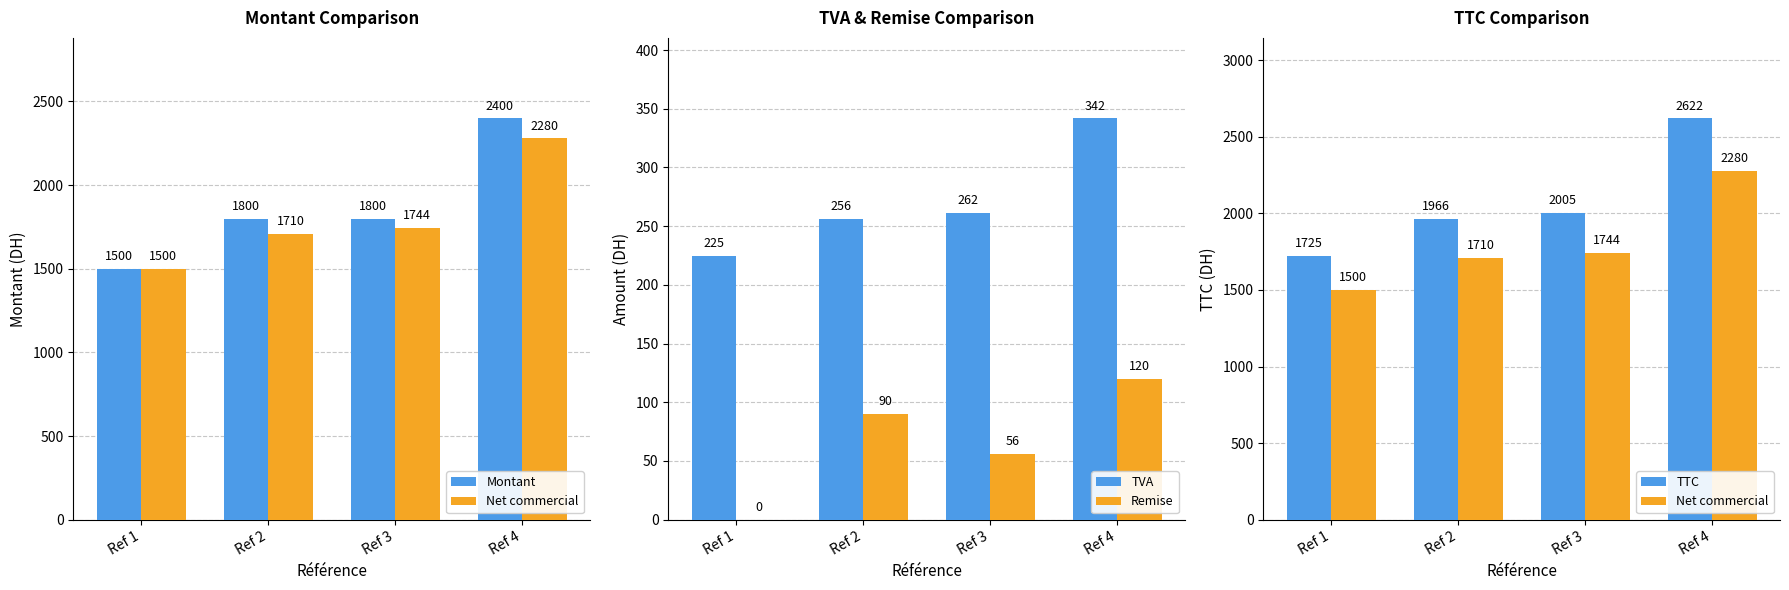

What is the difference between the highest and lowest values at Ref 4?

2502.0